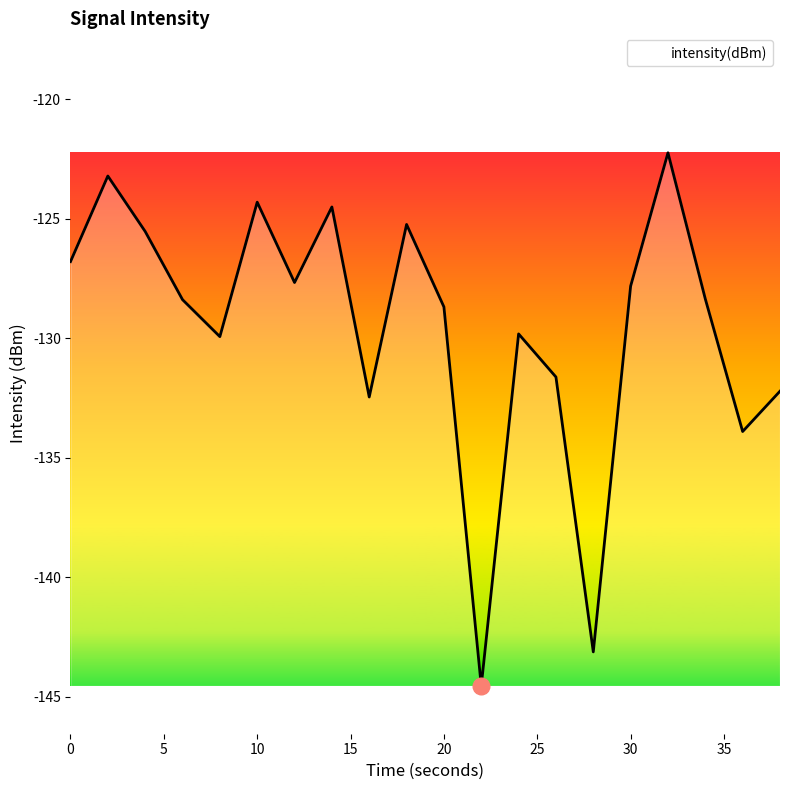

What is the difference between the maximum and minimum values?

22.3